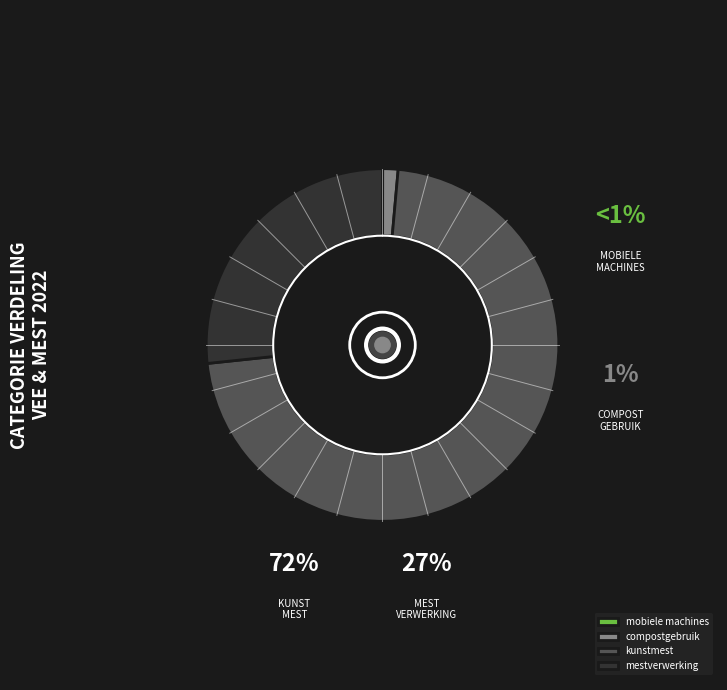

What is the majority slice?

kunstmest